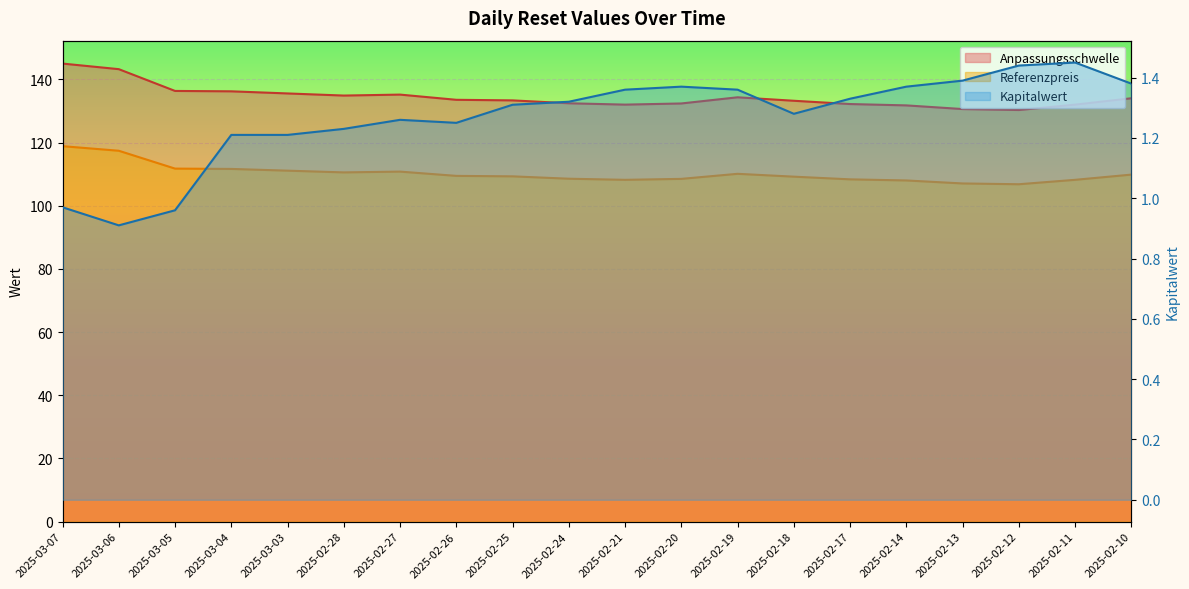

What is the spread (max minus min) of values at 2025-02-20?

131.0